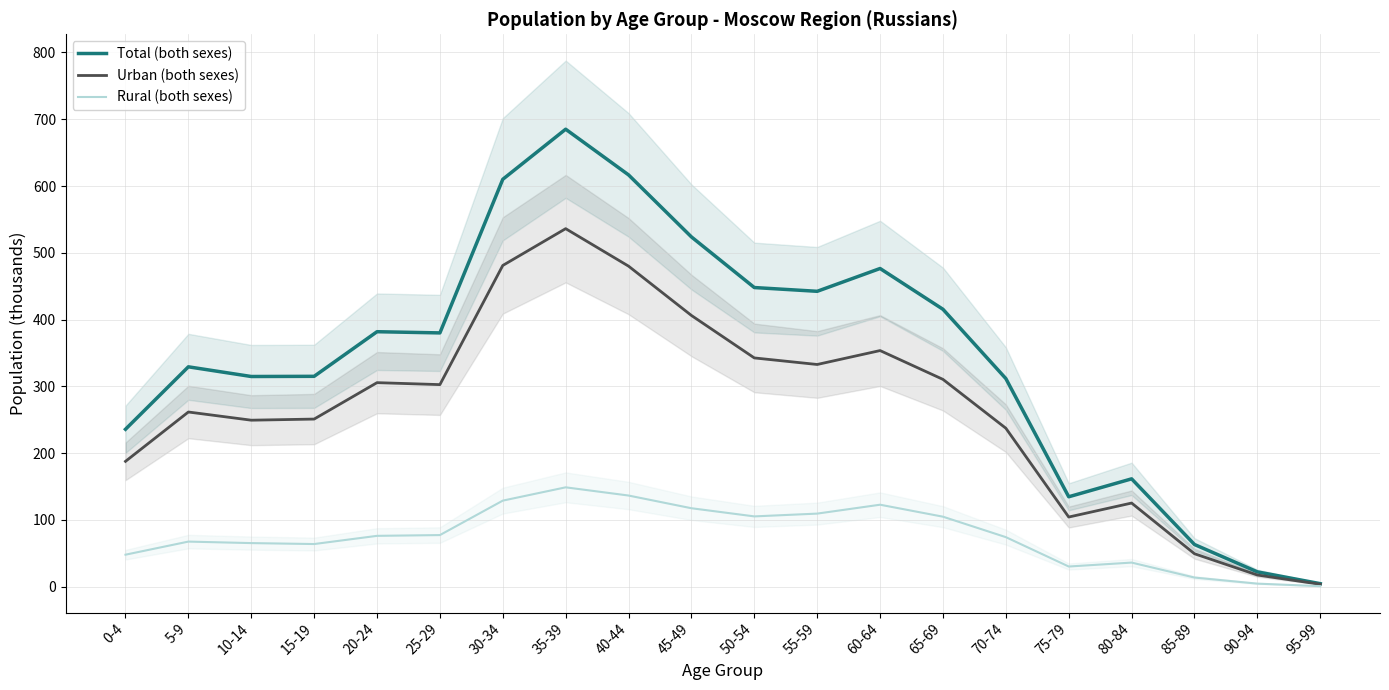

List the series in order of their peak value, highest first.

Total (both sexes), Urban (both sexes), Rural (both sexes)